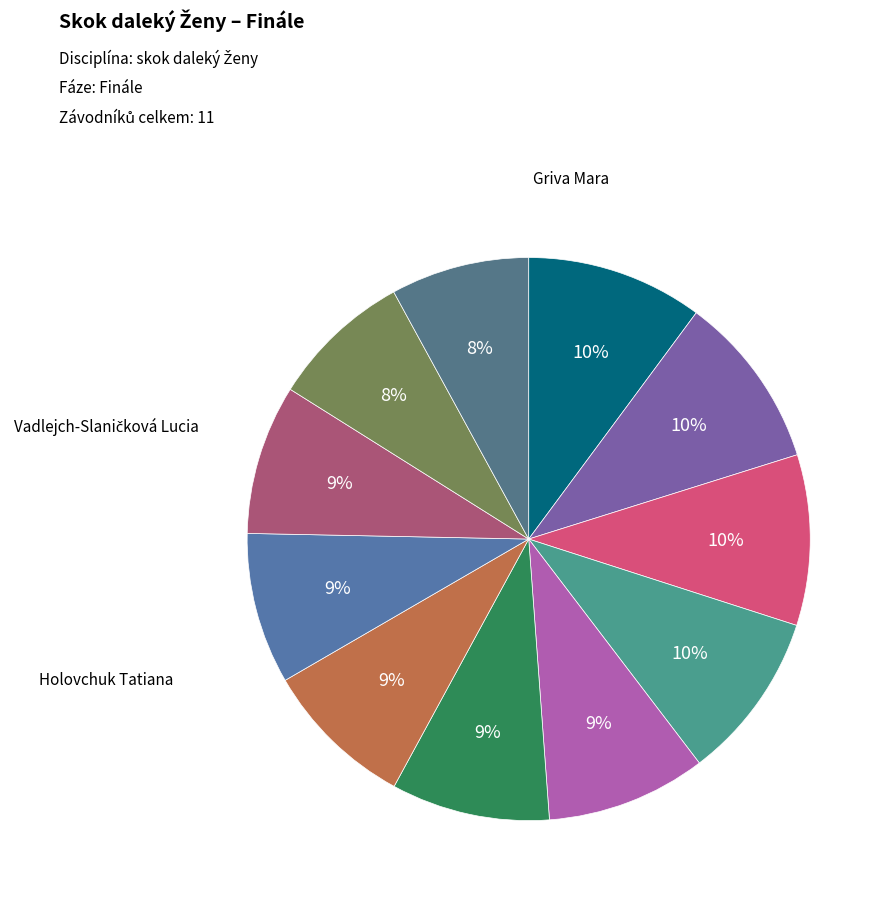

How many slices are in this pie chart?

11